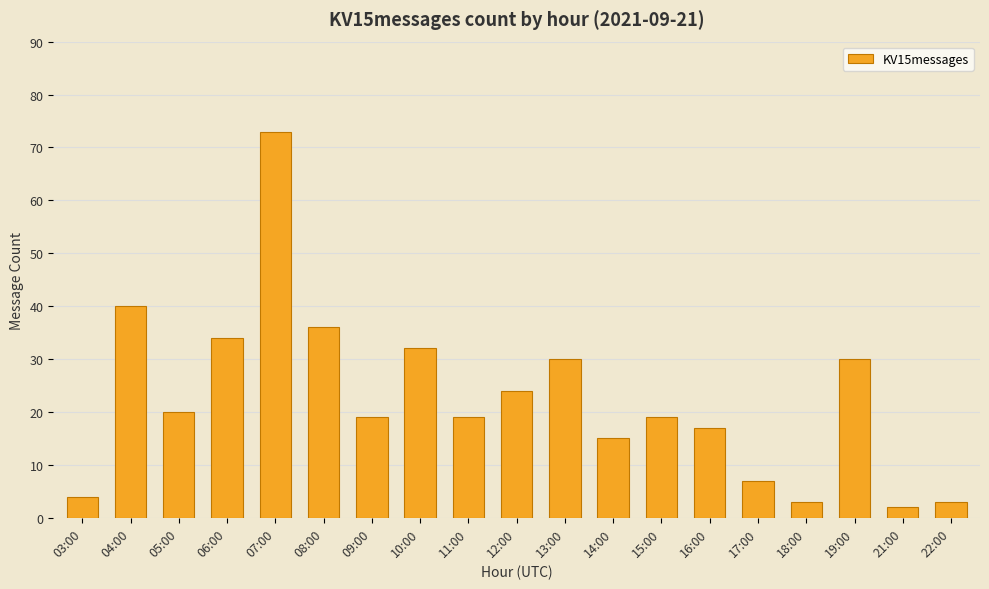

What is the average value?

22